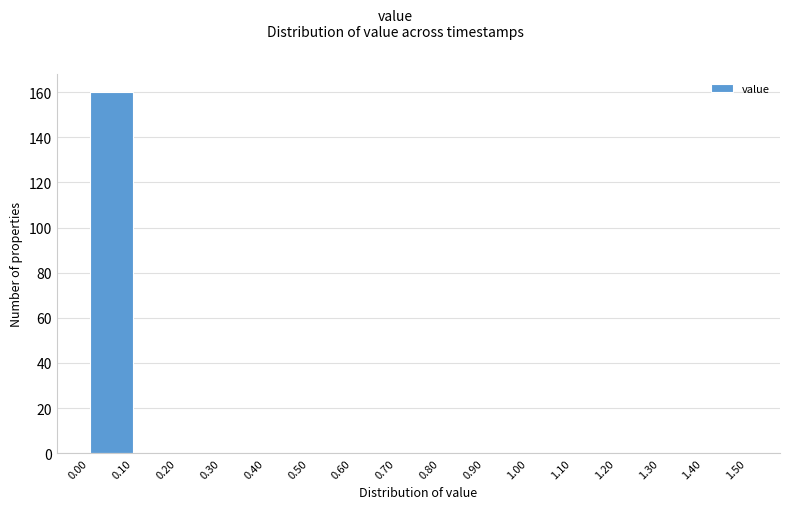

How tall is the bar that spans 0.00 to 0.10 on the x-axis? The values are not printed on the chart, so give them approximately, as read against the axis.

160